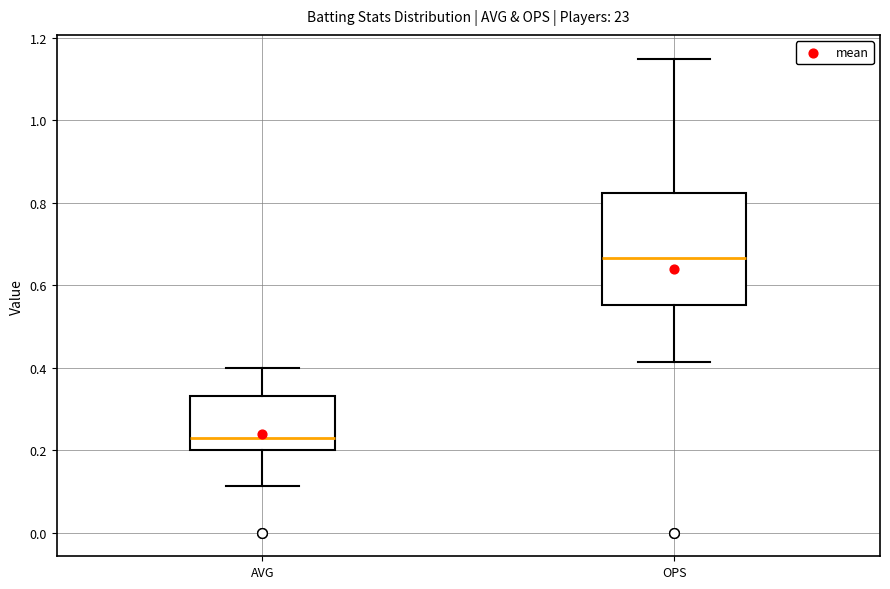

Which box has the highest median line?

OPS